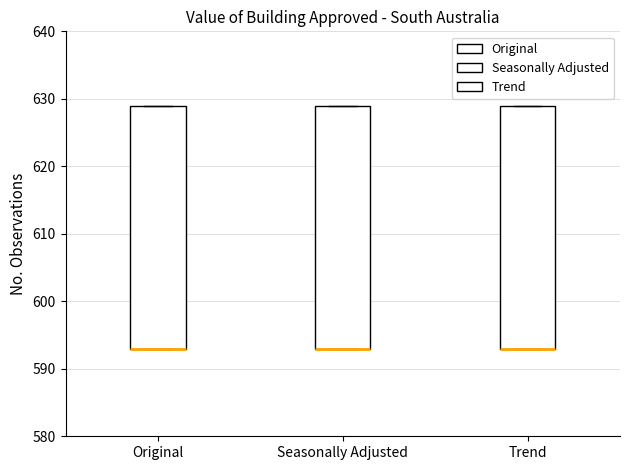

Reading left to right, transcribe this box plot: for each box, give where its median line is, the range the box spans, and where its two whiskers end, as read against the y-axis. The values are not printed on the chart, so give them approximately, as read against the axis.

Original: median 593 (drawn on the box's lower edge), box 593 to 629, whiskers 593 to 629
Seasonally Adjusted: median 593 (drawn on the box's lower edge), box 593 to 629, whiskers 593 to 629
Trend: median 593 (drawn on the box's lower edge), box 593 to 629, whiskers 593 to 629